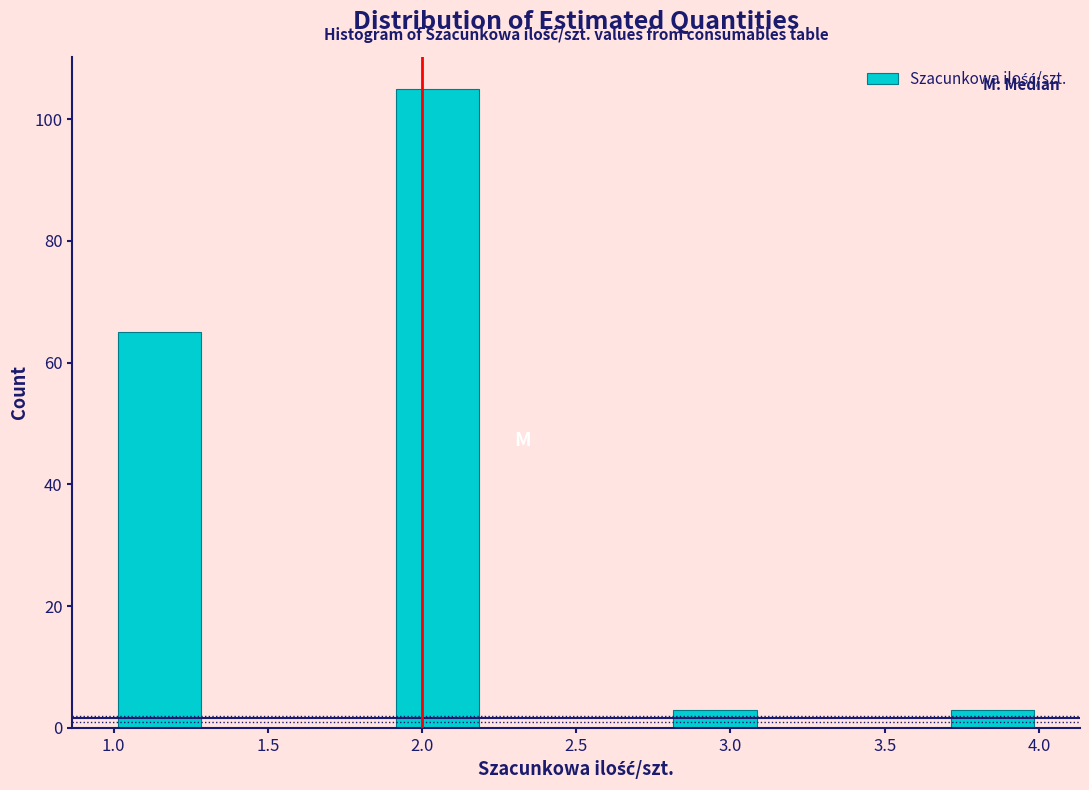

Reading left to right, transcribe this chart: for each bar, give the range it covers on the x-axis and its height. The values are not printed on the chart, so give them approximately, as read against the axis.

1.0 to 1.3: 66
1.3 to 1.6: 0
1.6 to 1.9: 0
1.9 to 2.2: 106
2.2 to 2.5: 0
2.5 to 2.8: 0
2.8 to 3.1: 4
3.1 to 3.4: 0
3.4 to 3.7: 0
3.7 to 4.0: 4